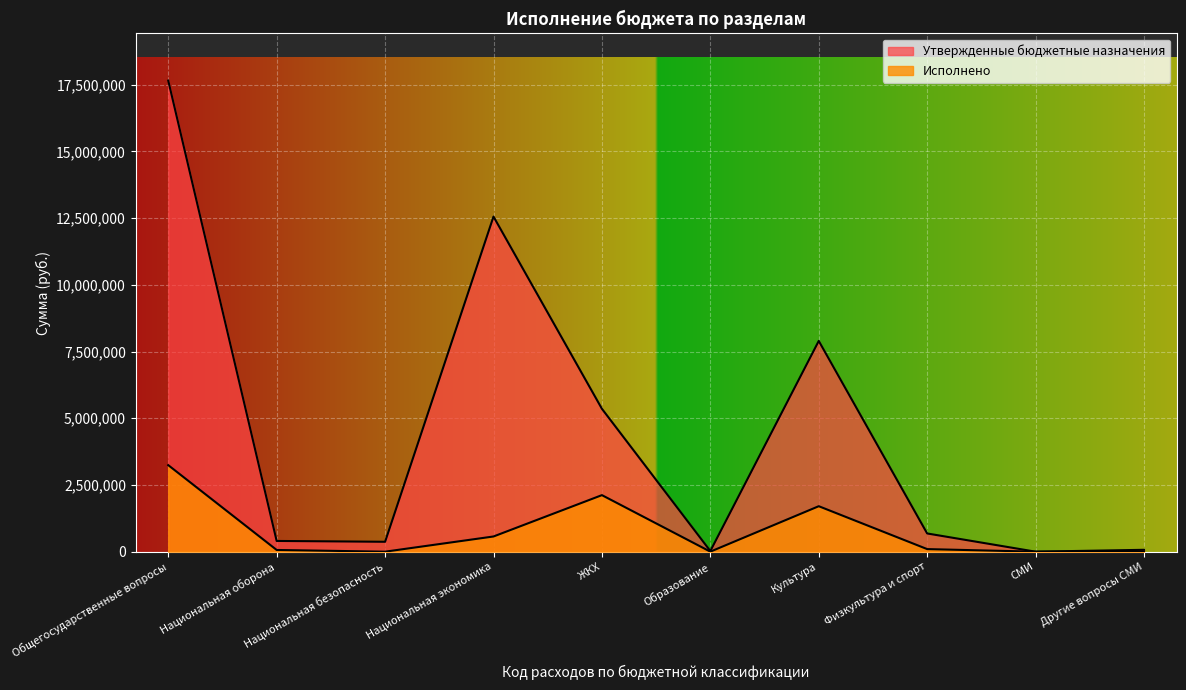

List the series in order of their overall mean, lowest first.

Исполнено, Утвержденные бюджетные назначения